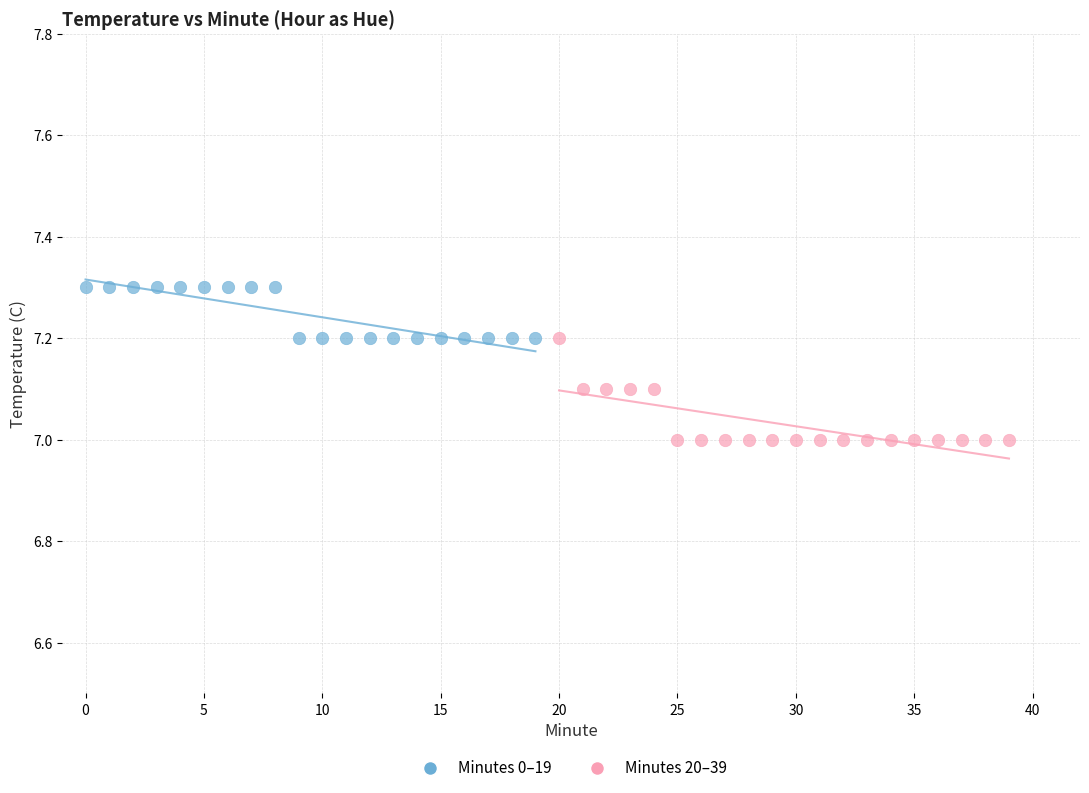

Which series has the largest Y range (max minus min)?

Minutes 20–39